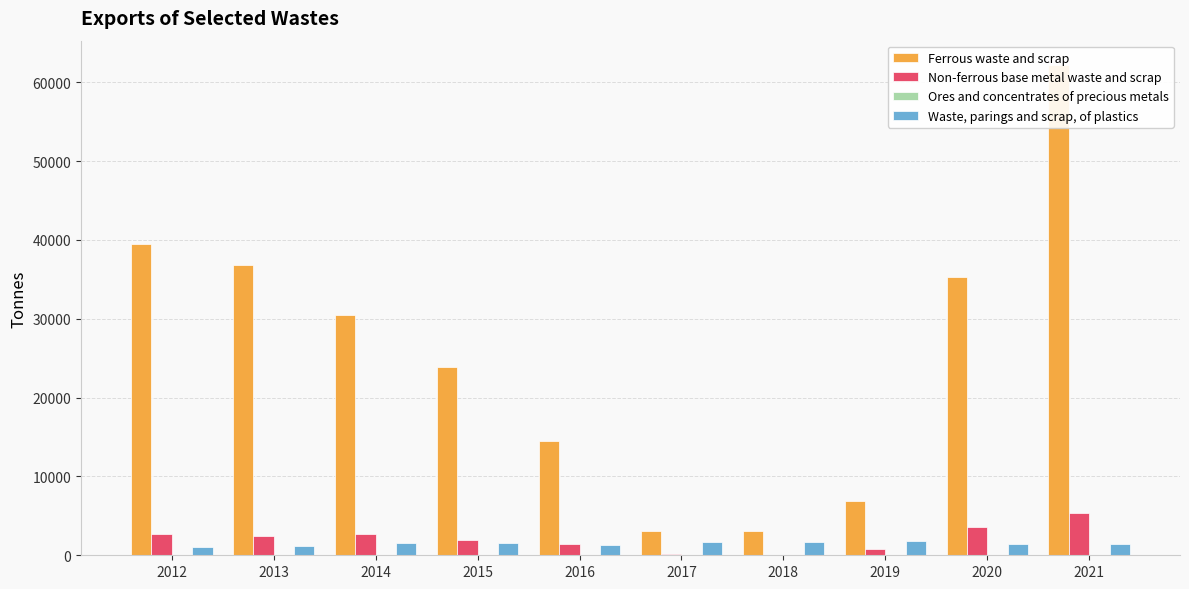

Which series has the widest spread of values?

Ferrous waste and scrap